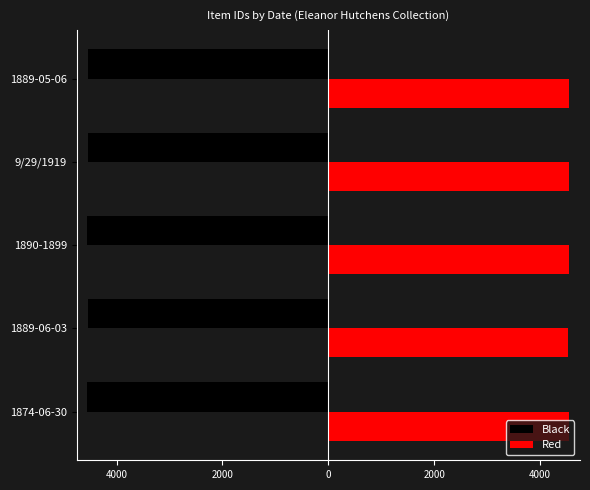

What are all the series names shown in the legend?

Black, Red